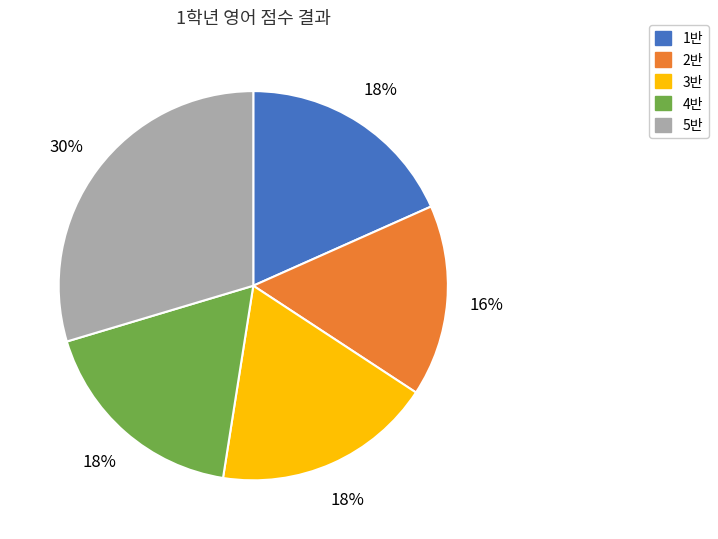

Is there any slice that represents more than half of the pie?

No